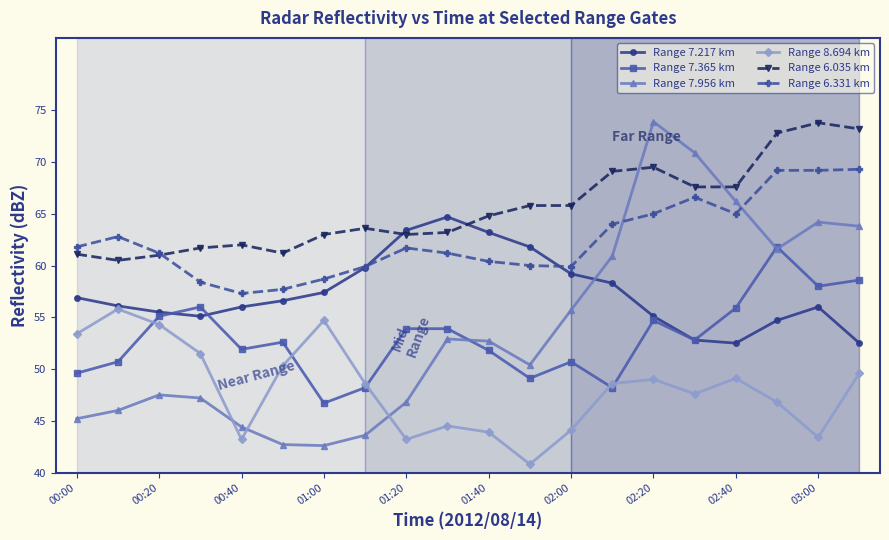

How many interior local peaks does the Range 8.694 km series have?

5